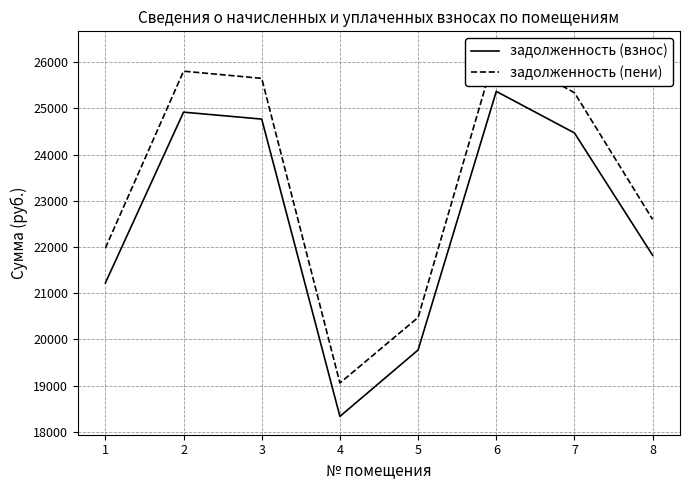

What is the sum of all задолженность (взнос) values?

180666.2